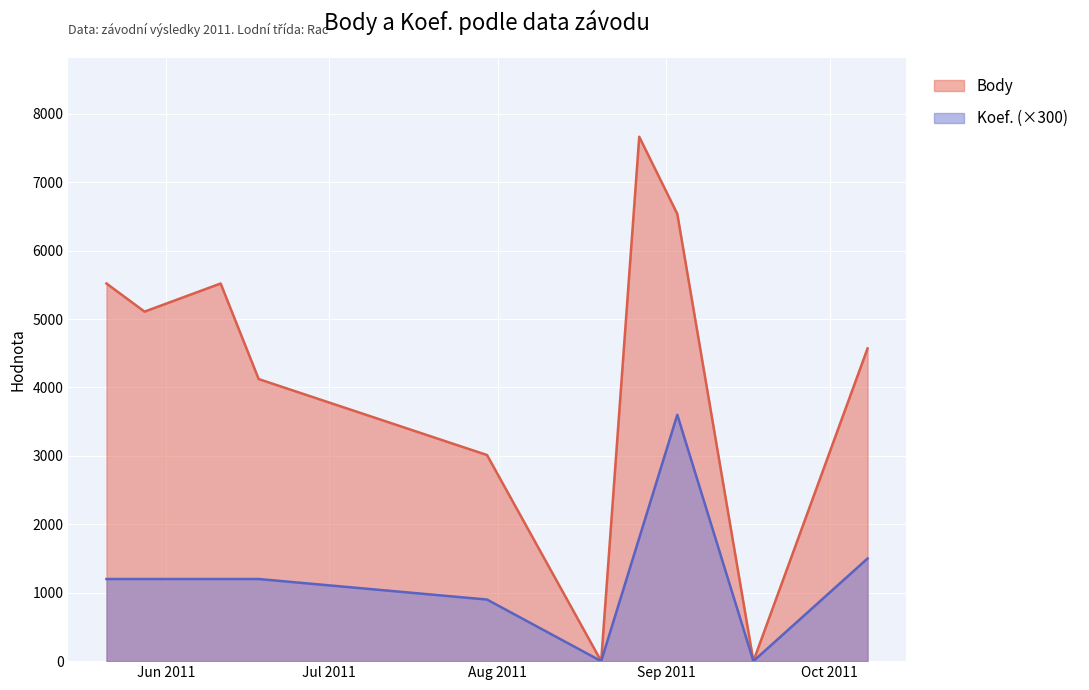

What is the average value of the Koef. series?

1260